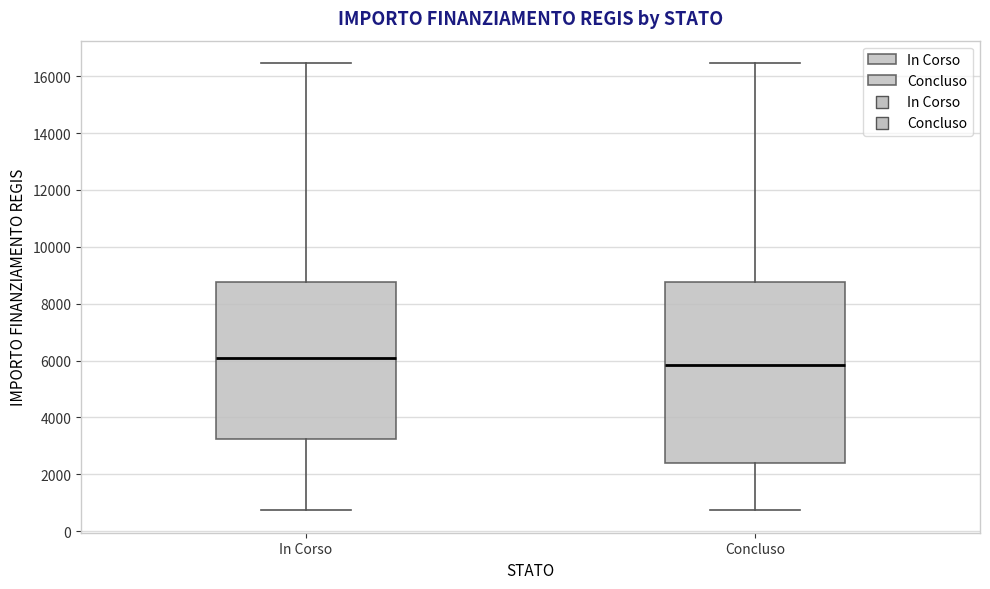

Comparing the boxes themselves (not the whiskers), which one is the tallest?

Concluso